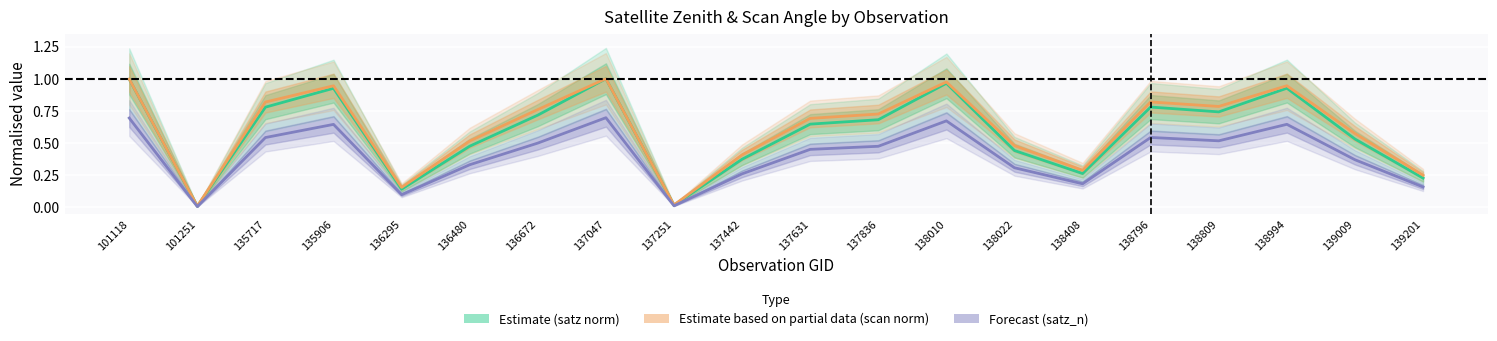

What is the difference between the second highest and second lowest values in the Estimate based on partial data (scan norm) series?

1.0